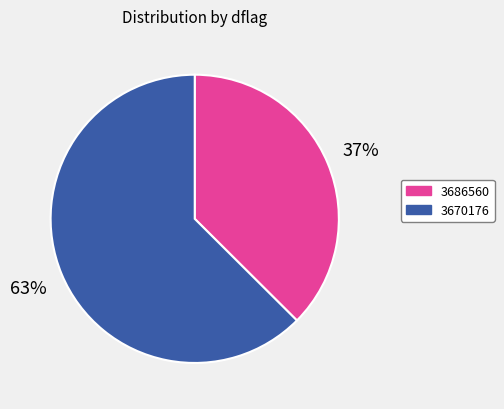

Is there any slice that represents more than half of the pie?

Yes